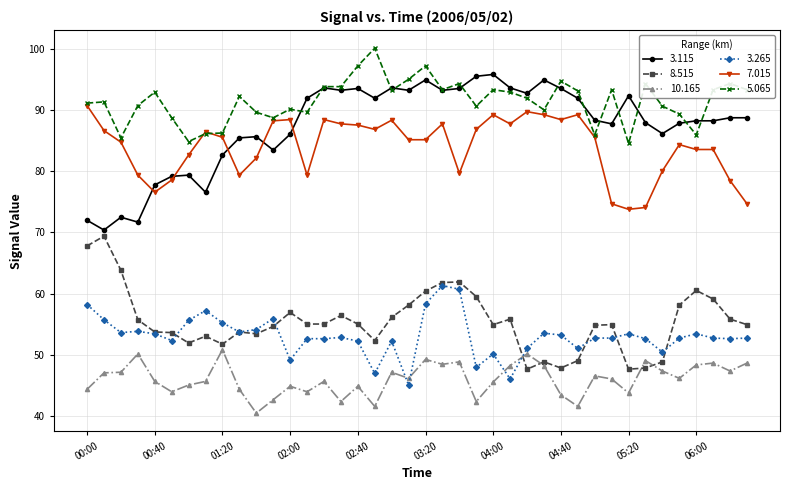

True or false: 10.165 and 5.065 intersect in this chart.

False